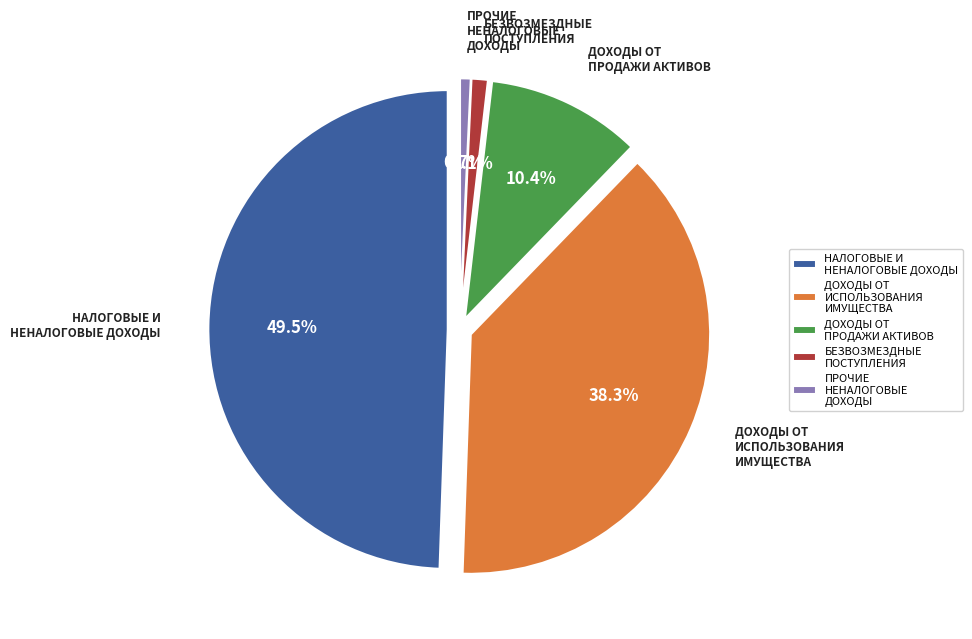

Rank the categories by value from lowest to highest.

ПРОЧИЕ НЕНАЛОГОВЫЕ ДОХОДЫ, БЕЗВОЗМЕЗДНЫЕ ПОСТУПЛЕНИЯ, ДОХОДЫ ОТ ПРОДАЖИ МАТЕРИАЛЬНЫХ И НЕМАТЕРИАЛЬНЫХ АКТИВОВ, ДОХОДЫ ОТ ИСПОЛЬЗОВАНИЯ ИМУЩЕСТВА, НАЛОГОВЫЕ И НЕНАЛОГОВЫЕ ДОХОДЫ